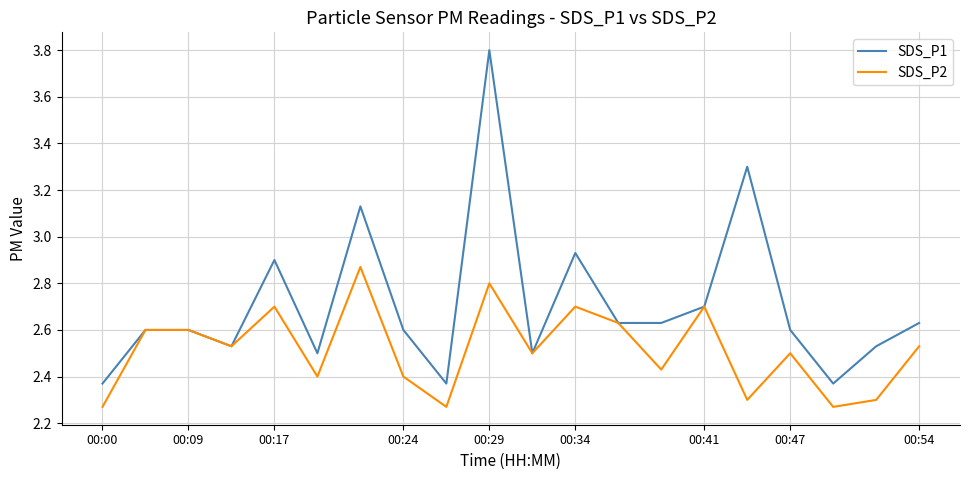

List the series in order of their overall mean, lowest first.

SDS_P2, SDS_P1